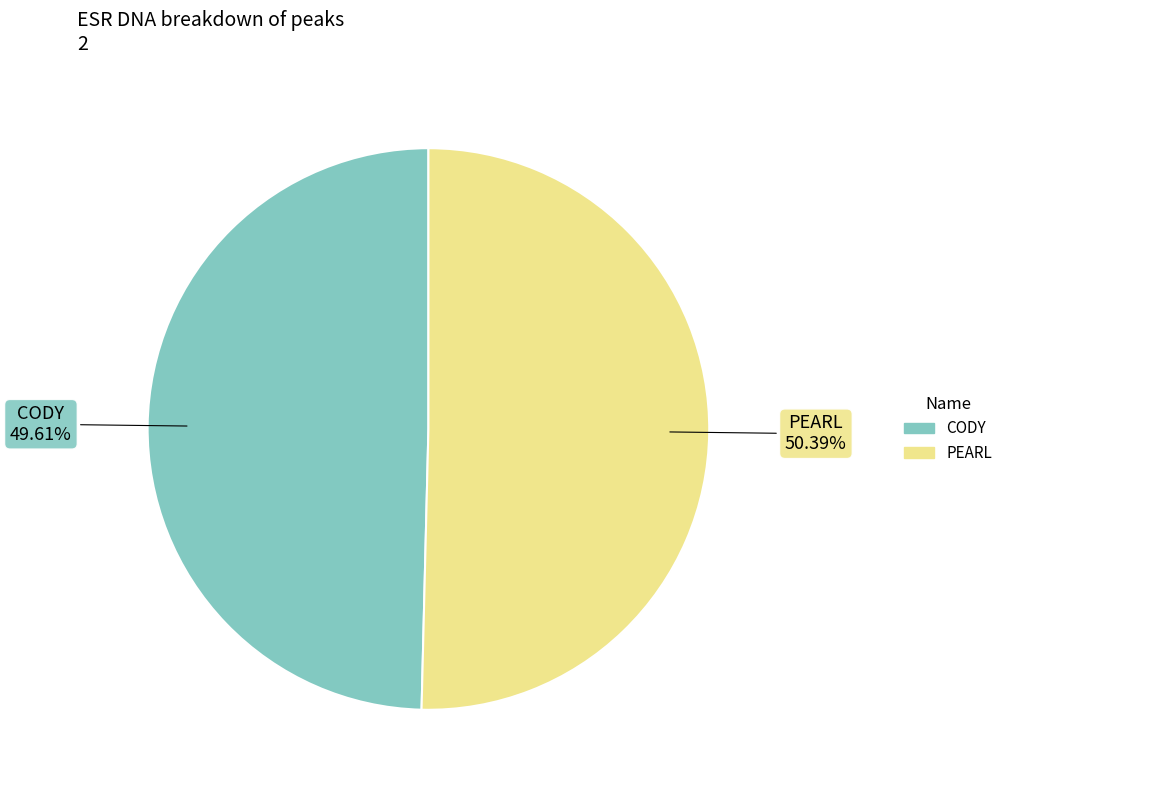

Between PEARL and CODY, which is larger?

PEARL